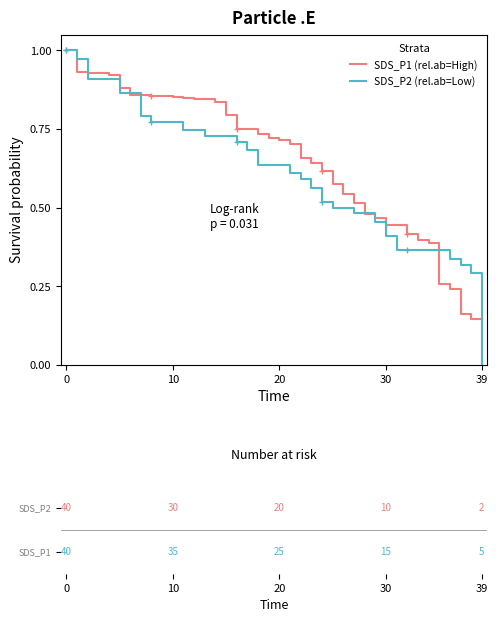

What is the maximum value for SDS_P1 (rel.ab=High)?

1.0